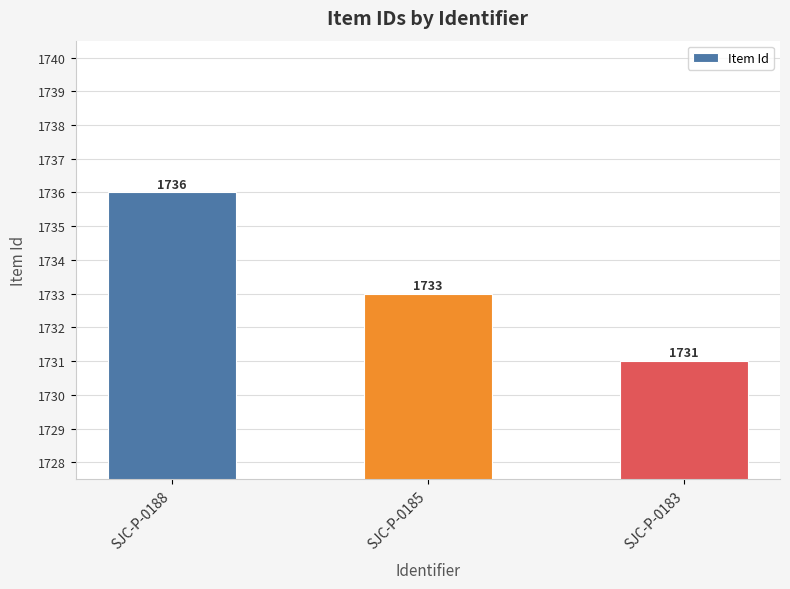

Reading left to right, list all the values displayed in this chart.

1736	1733	1731